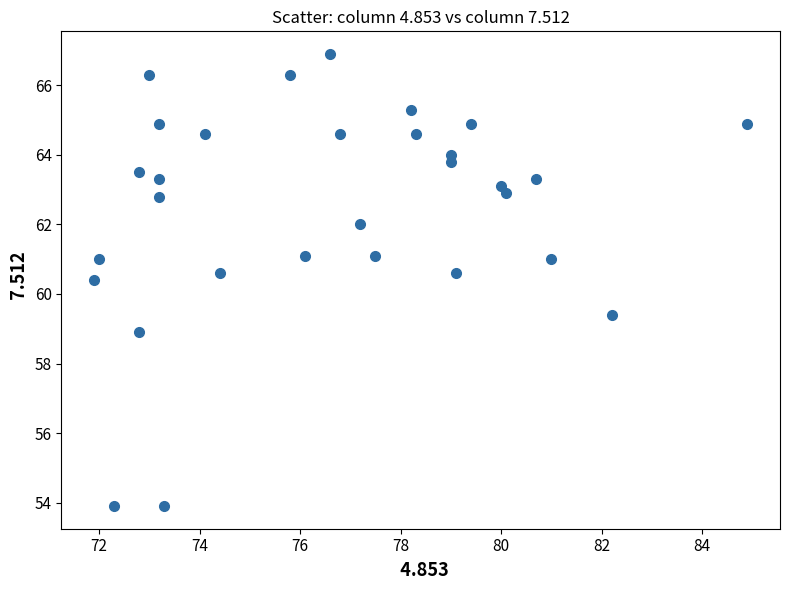

What is the range of X values (max minus min)?

13.0